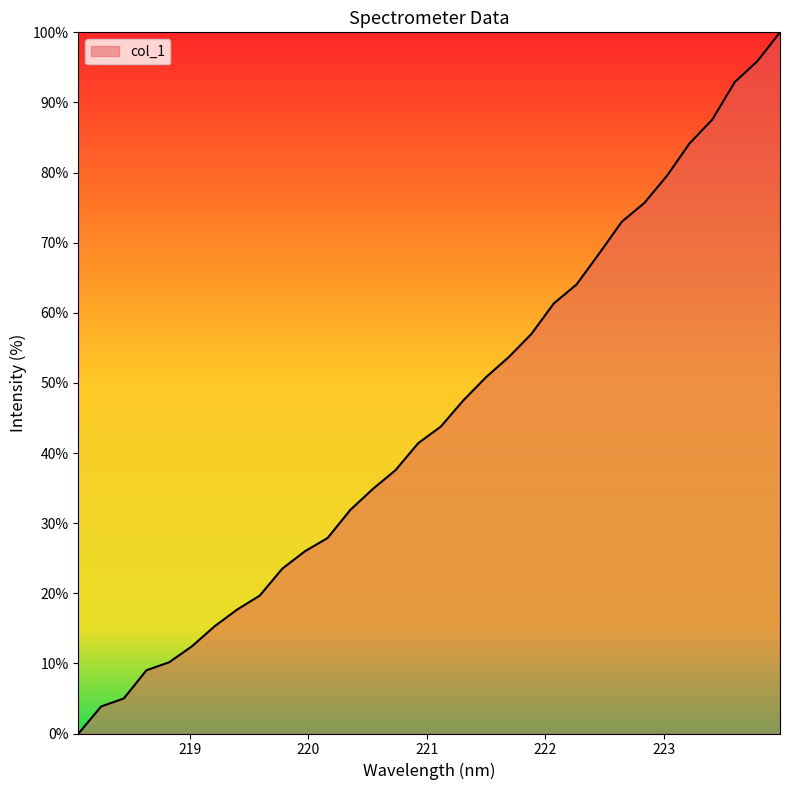

What is the difference between the second highest and second lowest values?

92.0